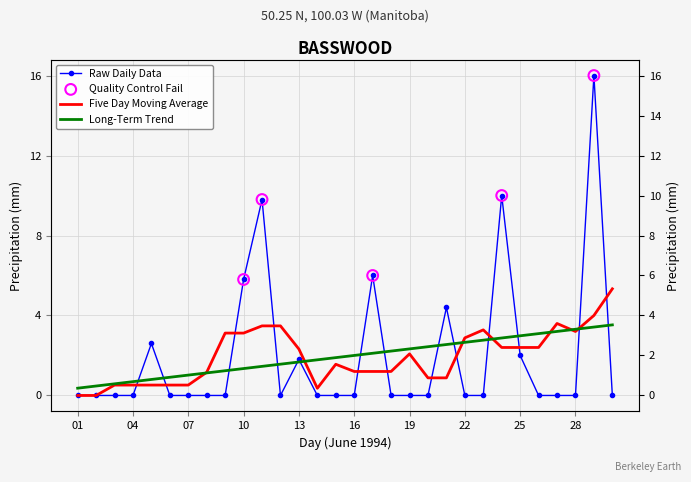

Which has a higher value, 01 or 26?

01